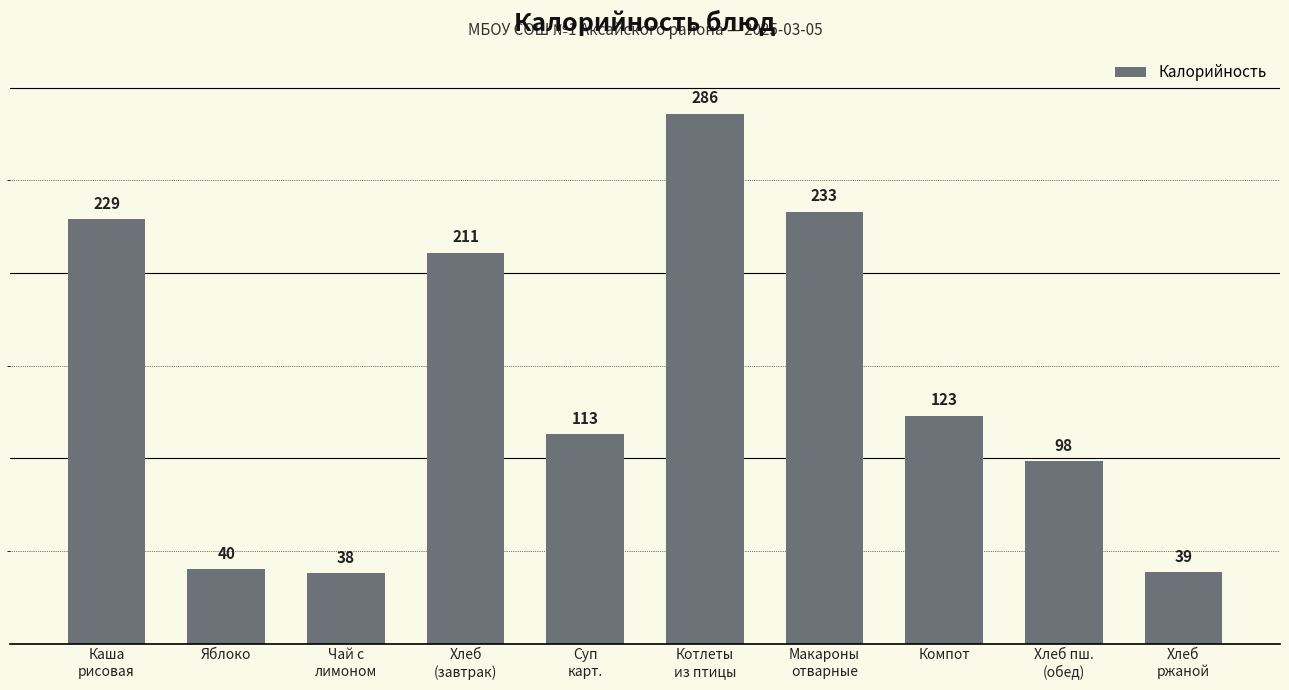

Rank the categories by value from lowest to highest.

Чай с
лимоном, Хлеб
ржаной, Яблоко, Хлеб пш.
(обед), Суп
карт., Компот, Хлеб
(завтрак), Каша
рисовая, Макароны
отварные, Котлеты
из птицы